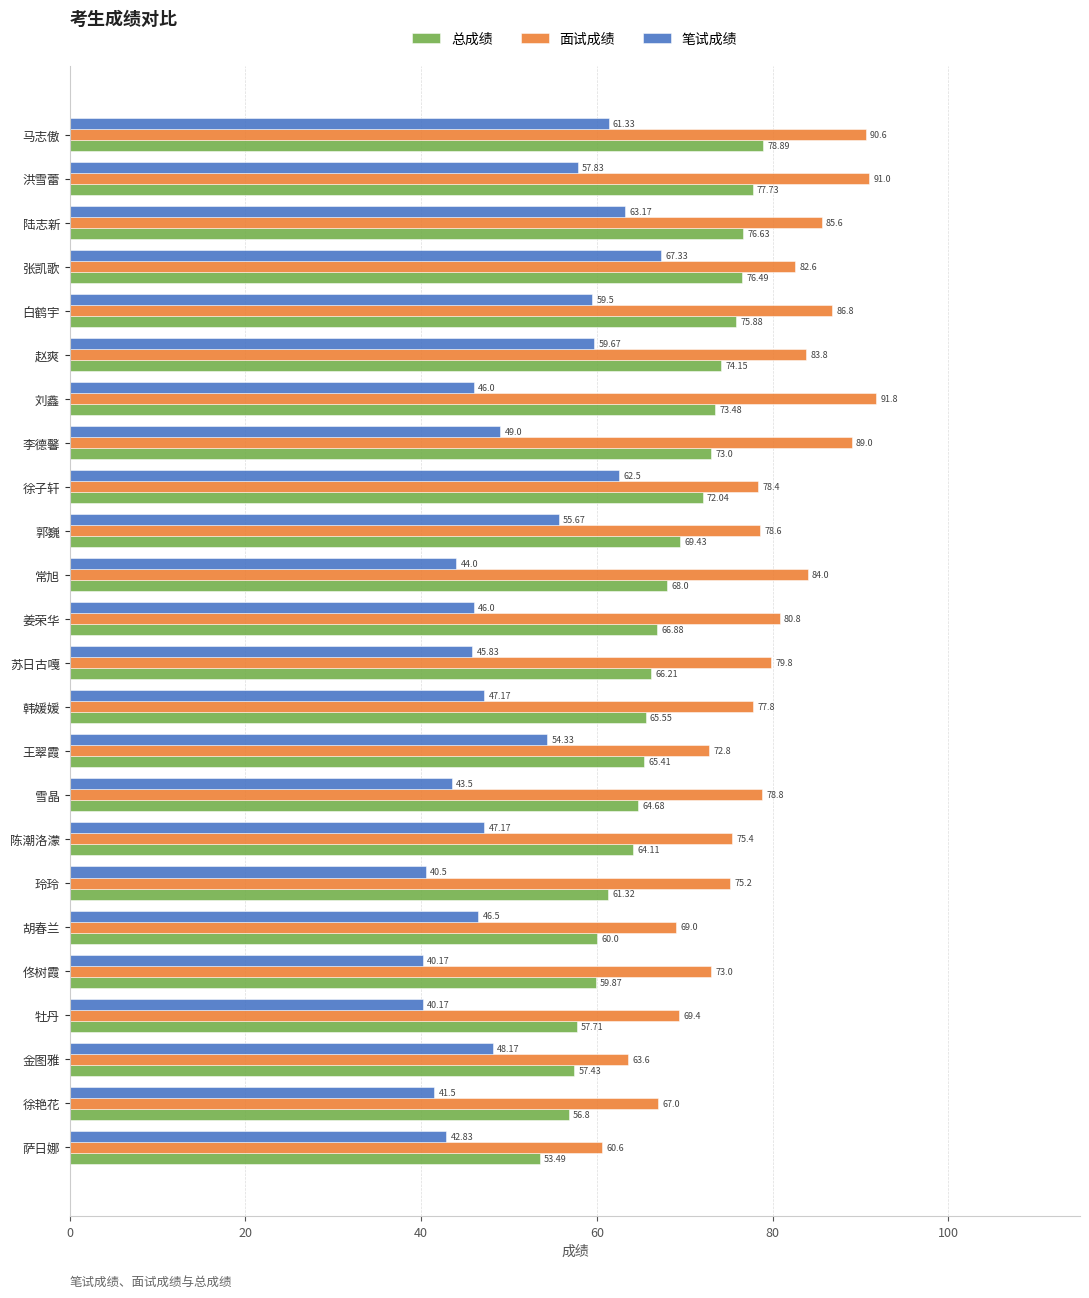

Which series changed the most between 金图雅 and 洪雪蕾?

面试成绩